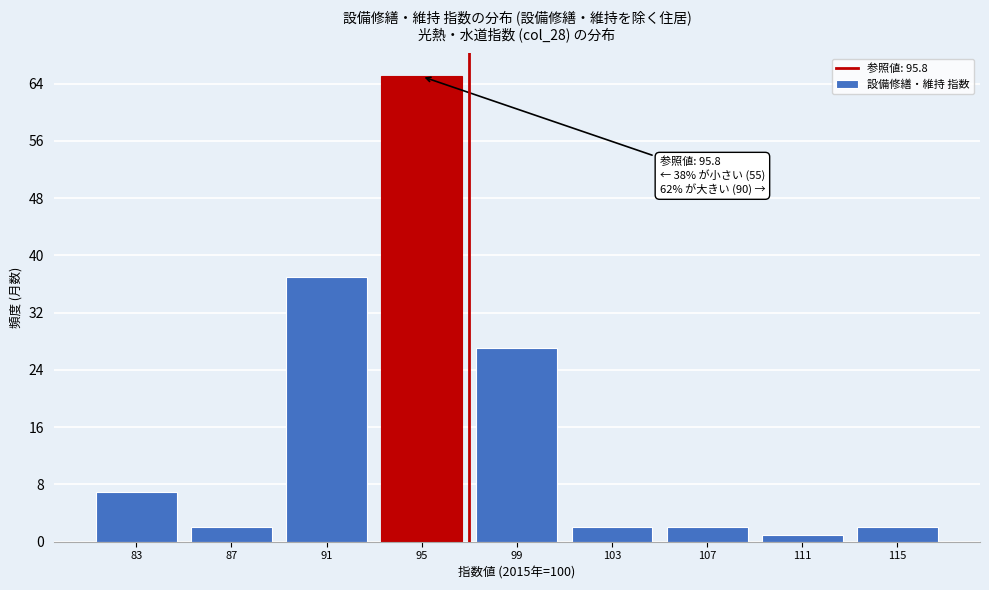

Reading right to left, what are all the values shown in this chart?

115=2	111=1	107=2	103=2	99=27	95=65	91=37	87=2	83=7